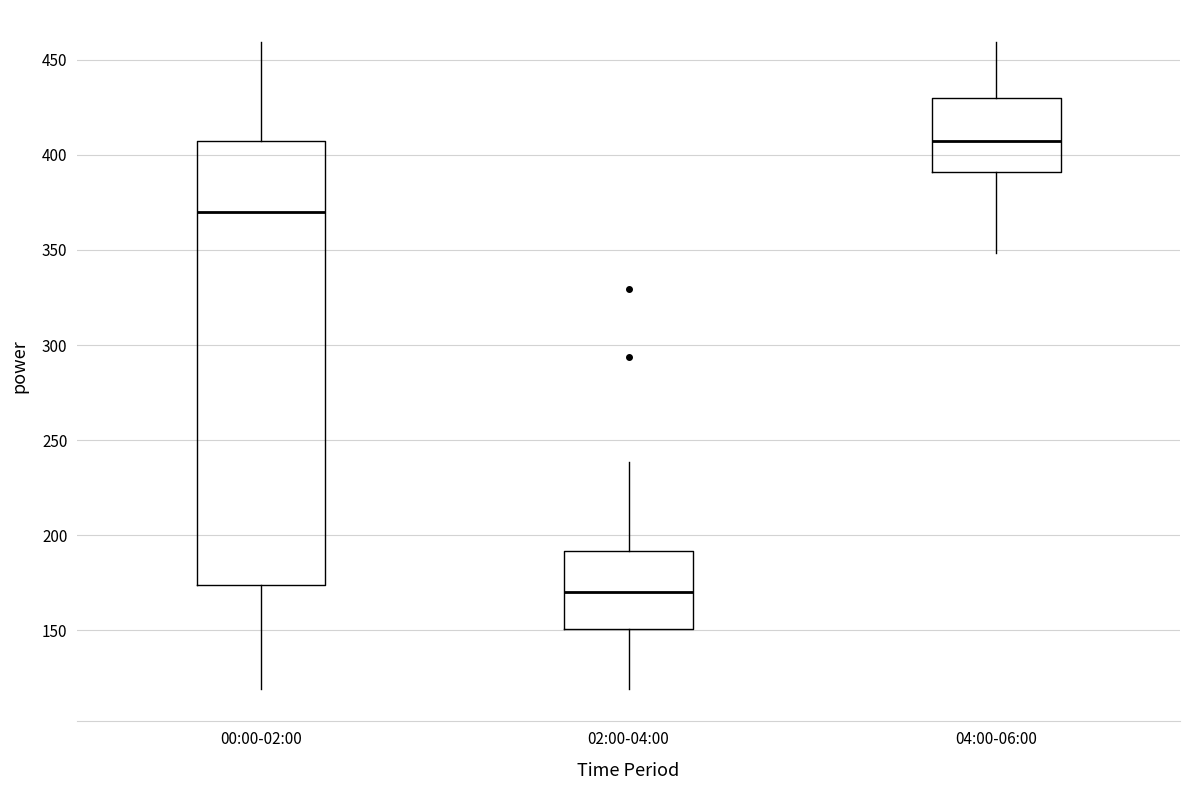

Which box has the highest median line?

04:00-06:00